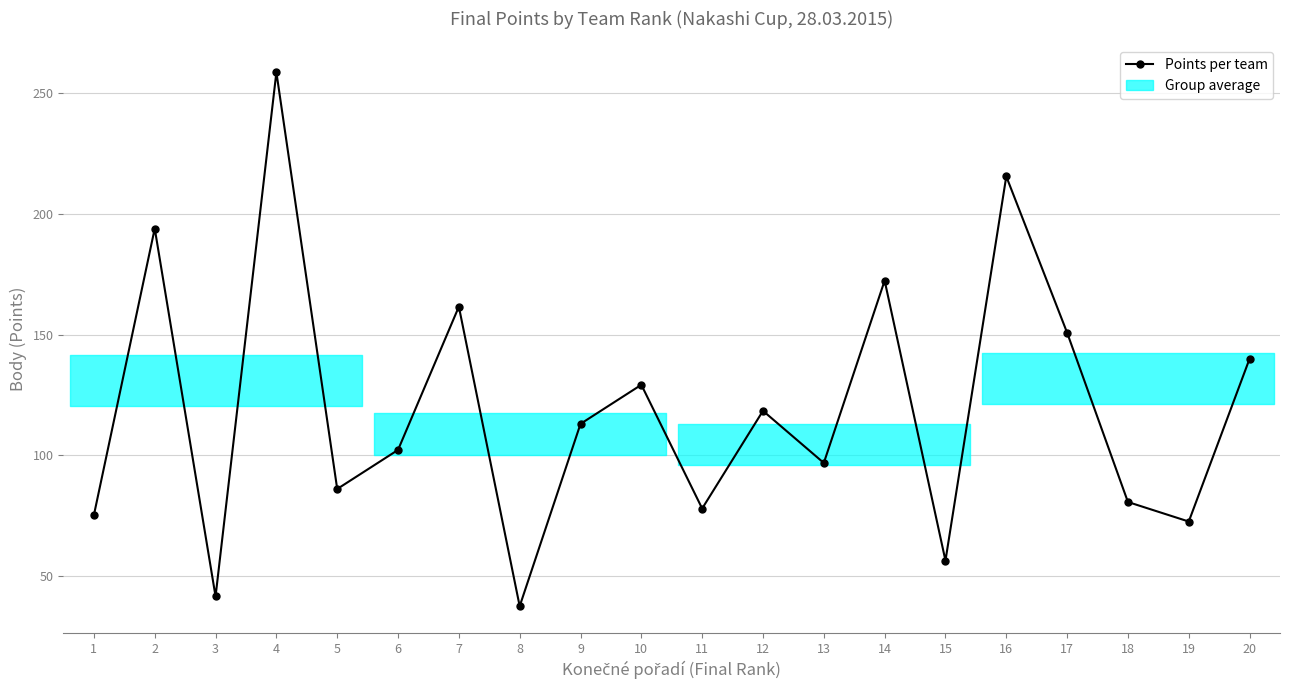

Rank the categories by value from highest to lowest.

4, 16, 2, 14, 7, 17, 20, 10, 12, 9, 6, 13, 5, 18, 11, 1, 19, 15, 3, 8